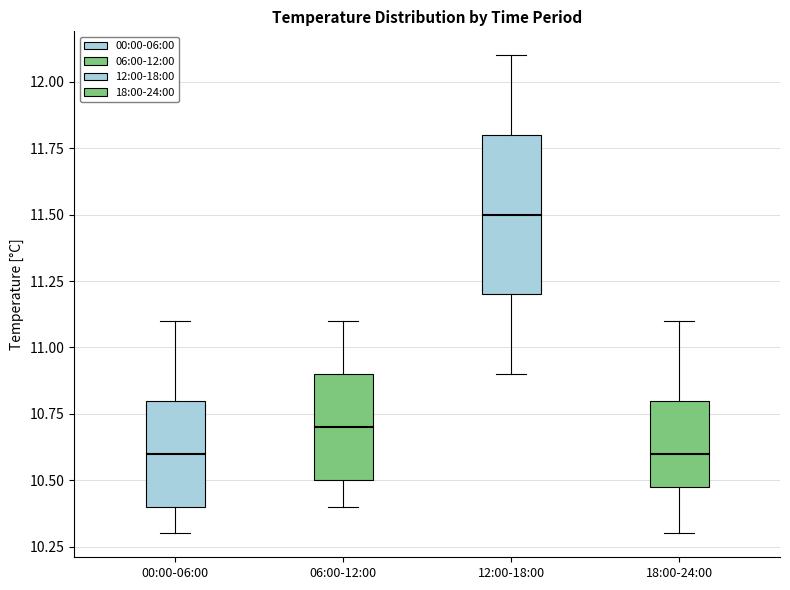

Which box's median line is the highest?

12:00-18:00